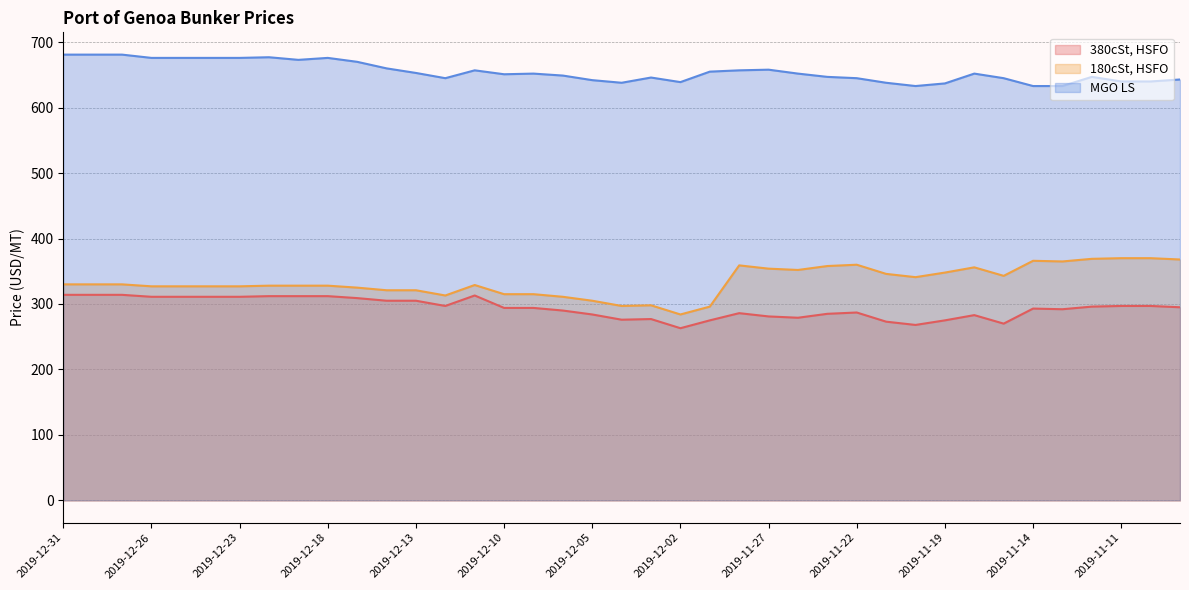

What is the total value across all series at 2019-12-30?

1325